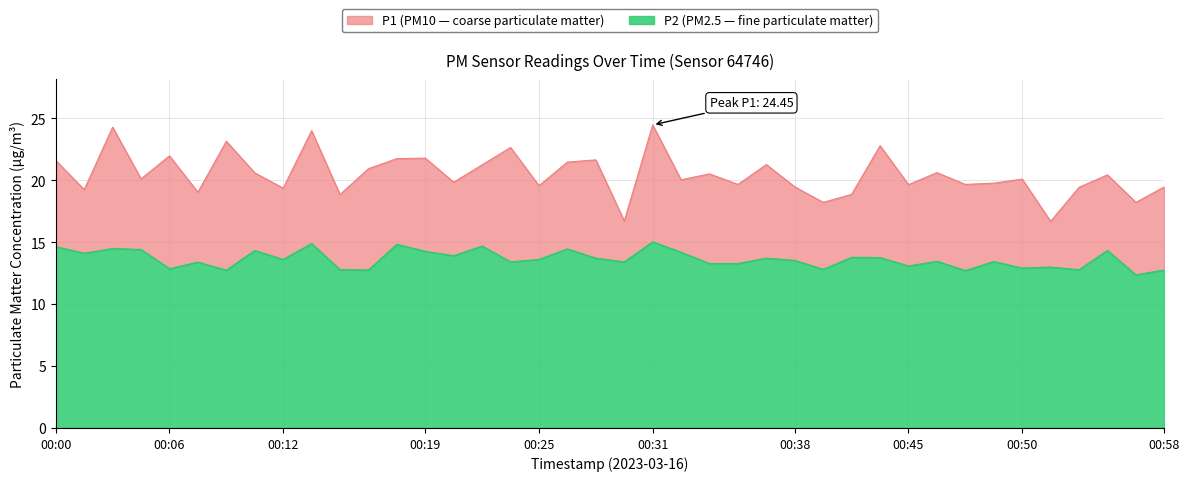

True or false: P1 and P2 intersect in this chart.

False